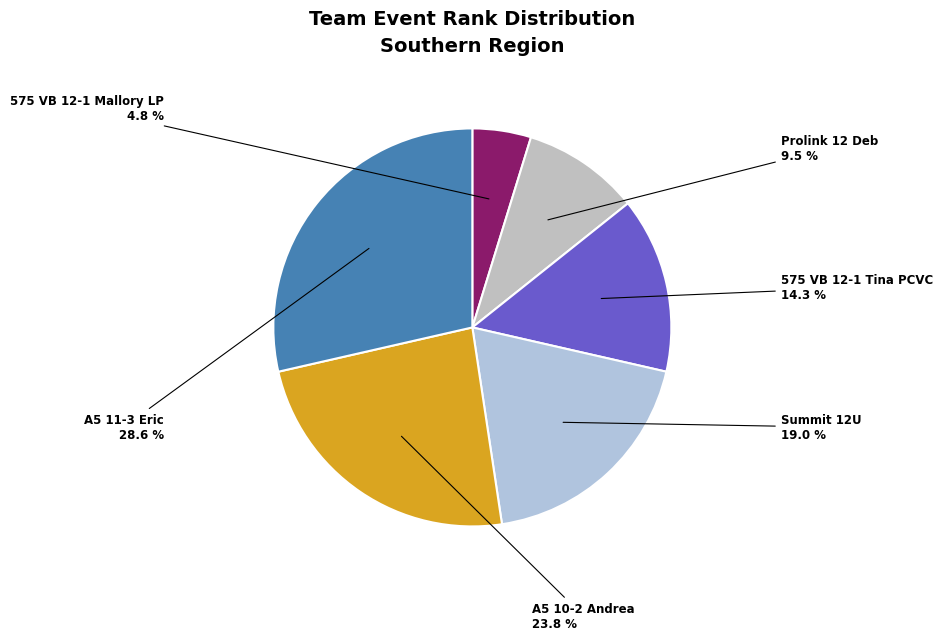

To the nearest percent, what is the average slice percentage?

17%